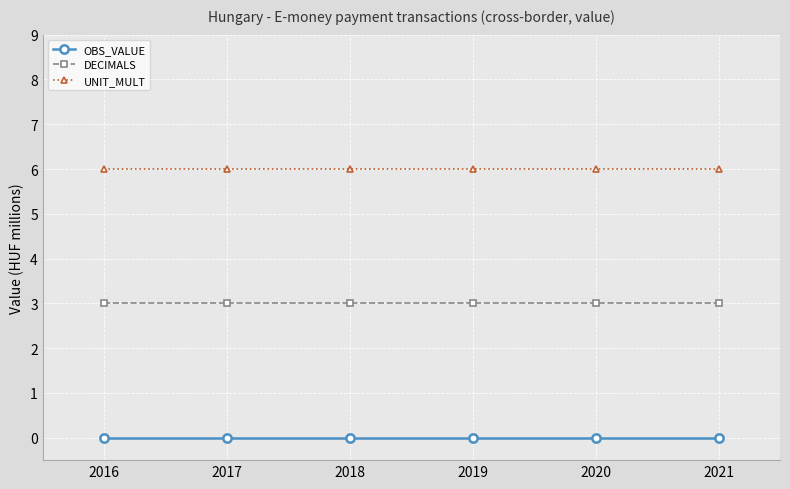

How many categories are shown in the chart?

6